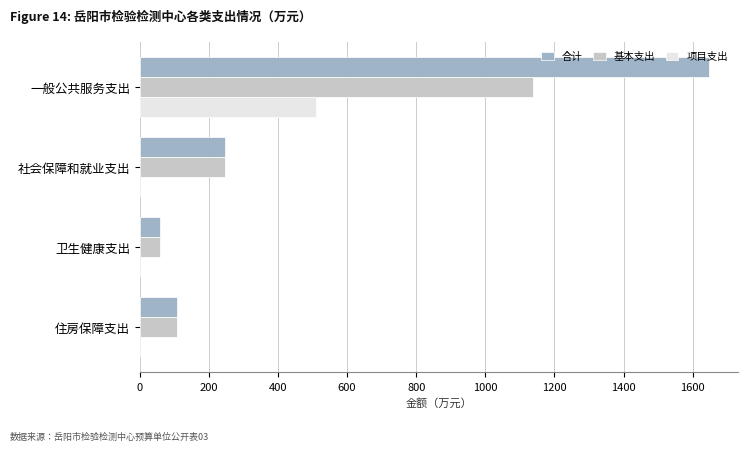

What is the total value across all series at 一般公共服务支出?

3294.5